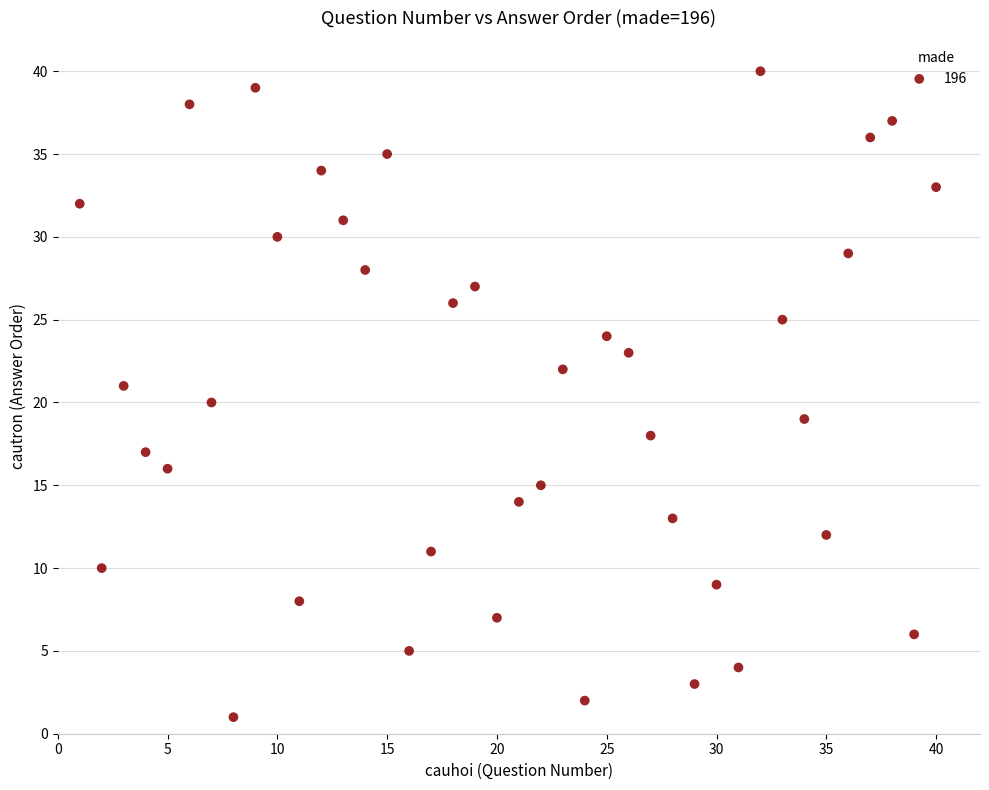

What is the range of X values (max minus min)?

39